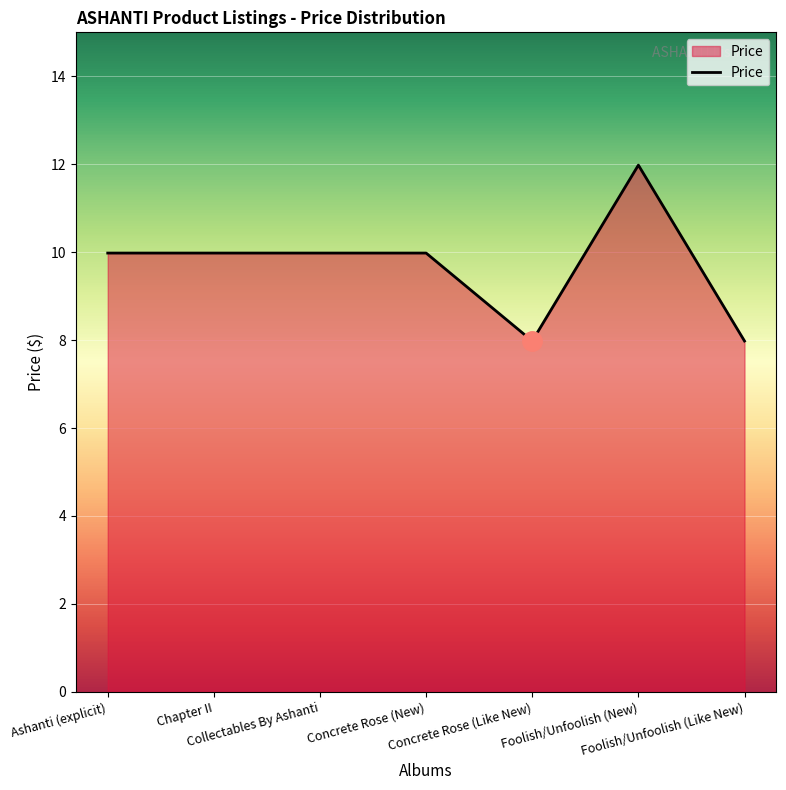

What is the maximum value shown in the chart?

12.0